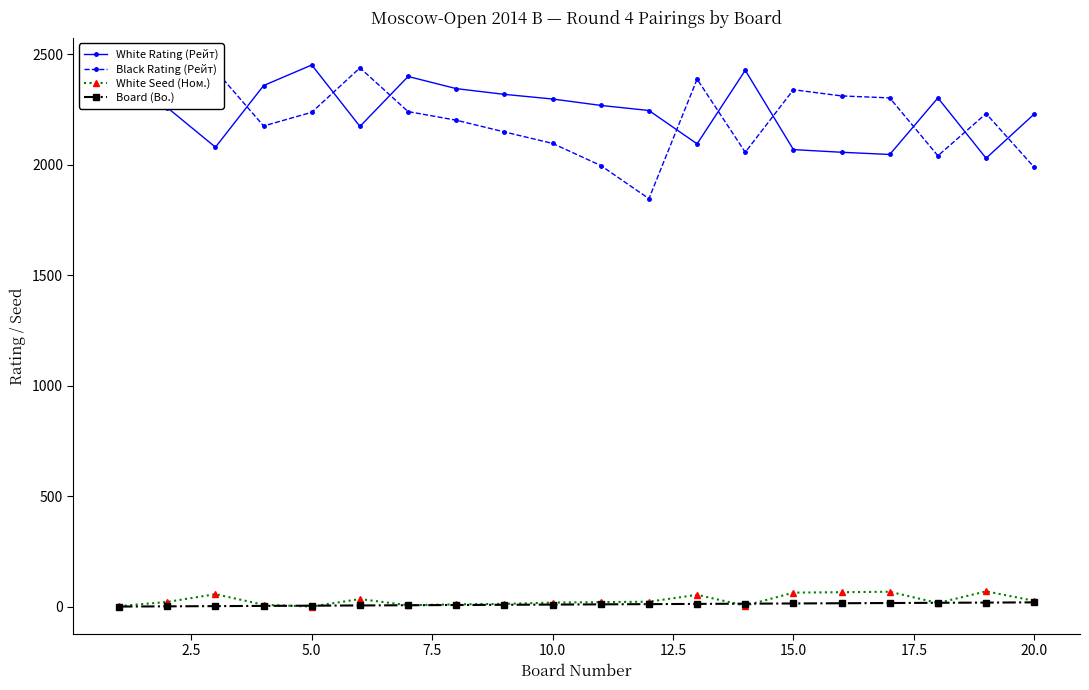

At how many categories does at least one series exceed 215?

20